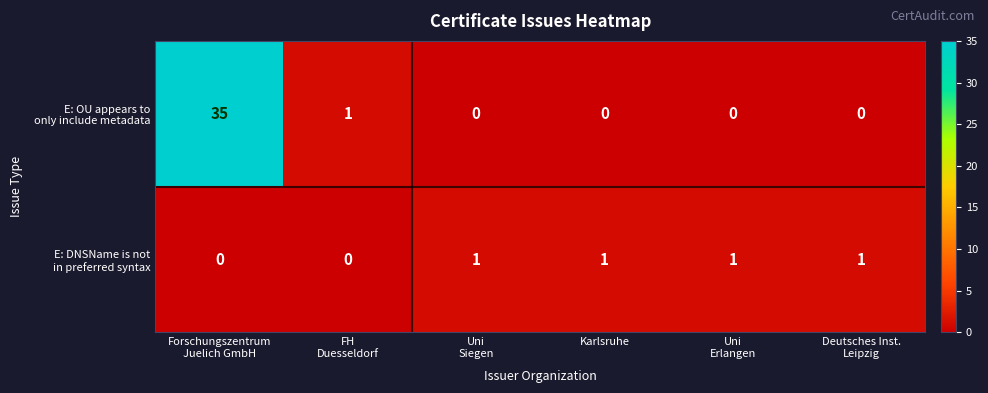

What is the greatest value displayed?

35